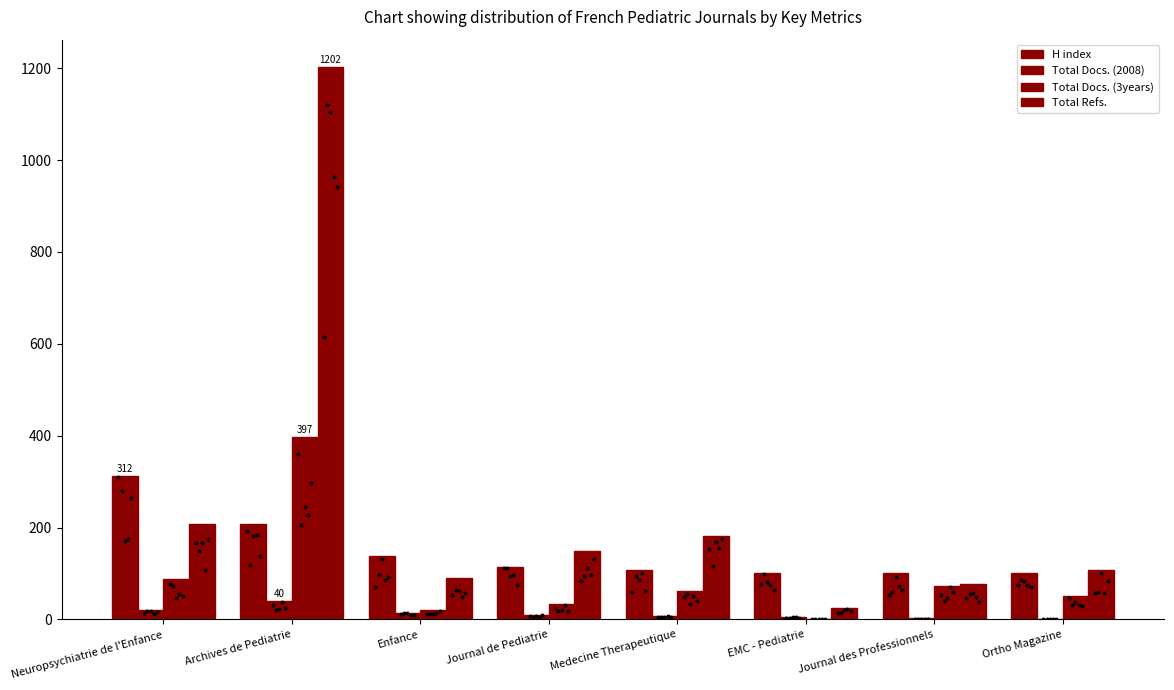

What are all the series names shown in the legend?

H index, Total Docs. (2008), Total Docs. (3years), Total Refs.